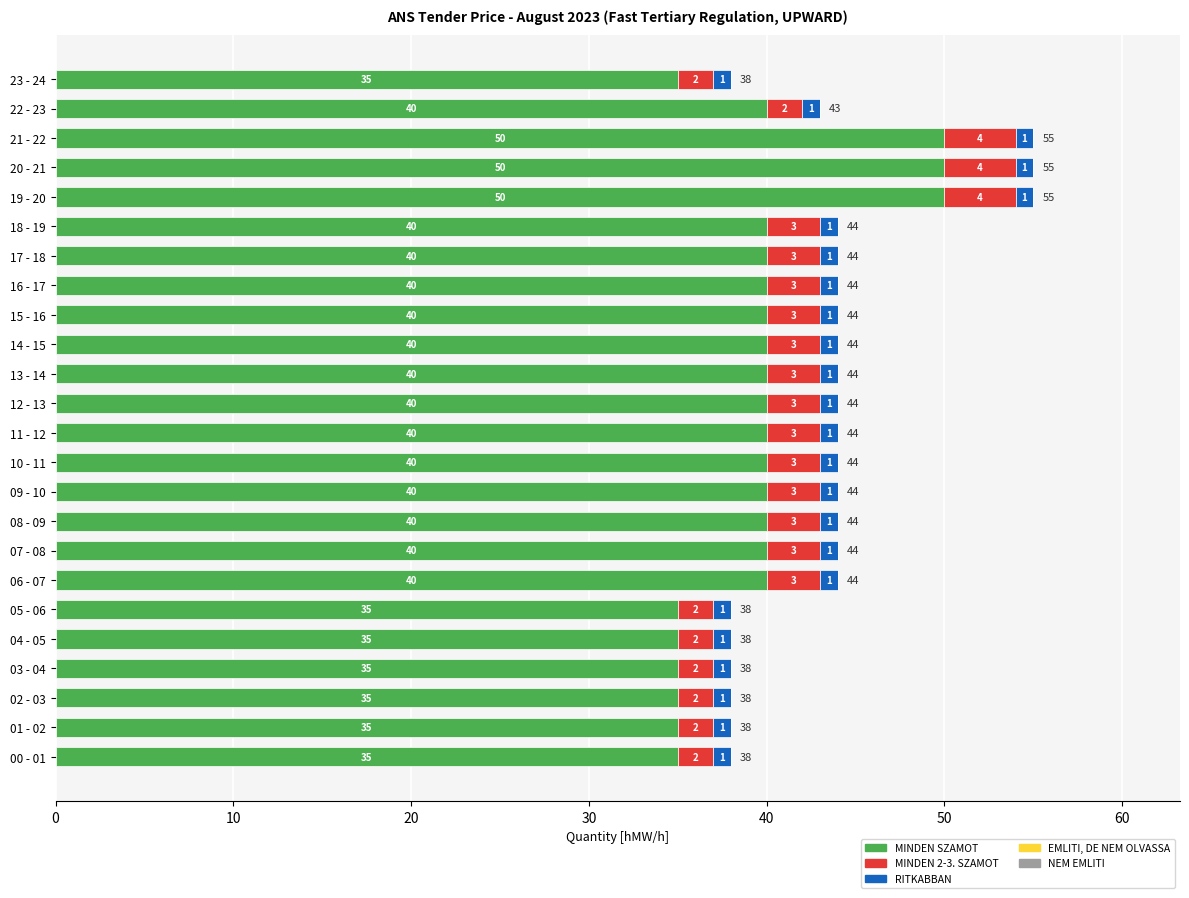

What is the total value across all series at 20 - 21?

55